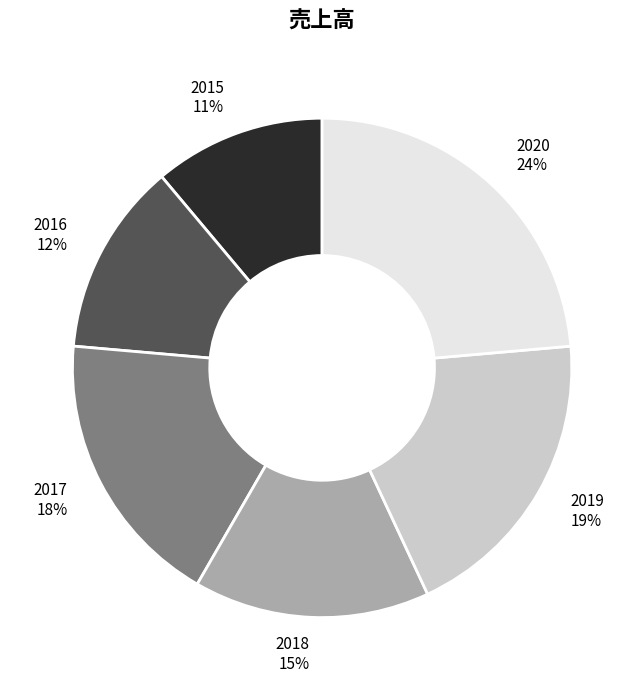

To the nearest percent, what is the combined percentage of 2015 and 2017?

29%